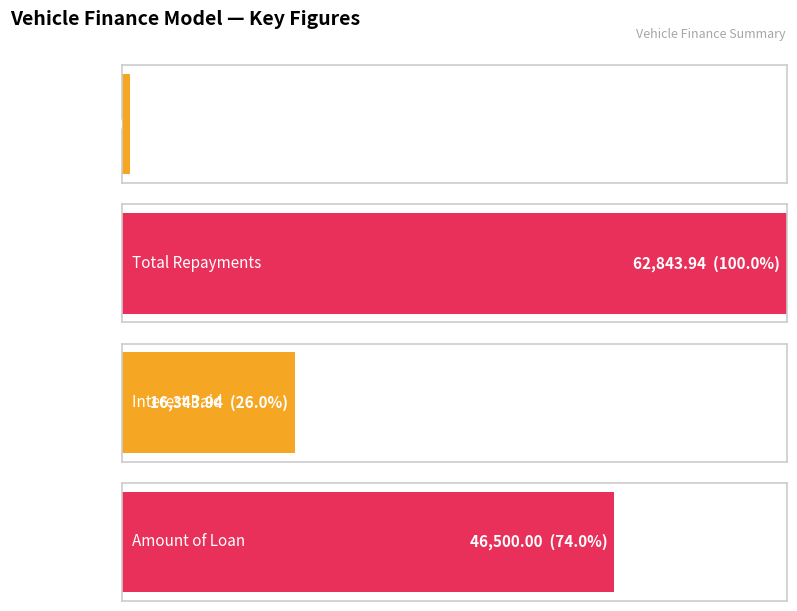

What is the difference between the highest and lowest values at Cost of Vehicle?

62095.8